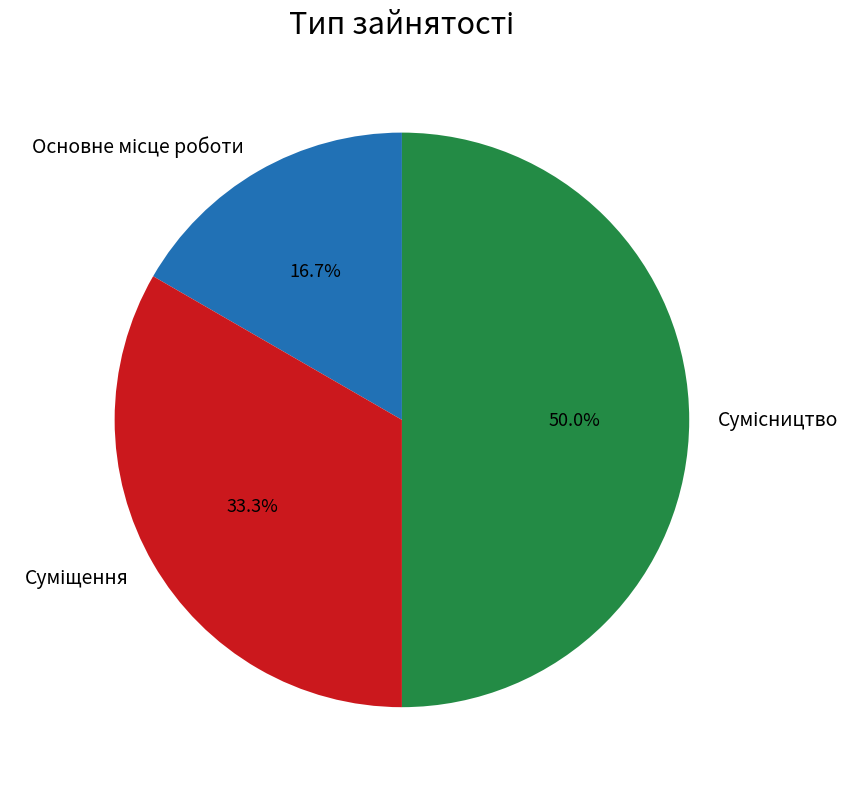

To the nearest percent, what is the average slice percentage?

33%